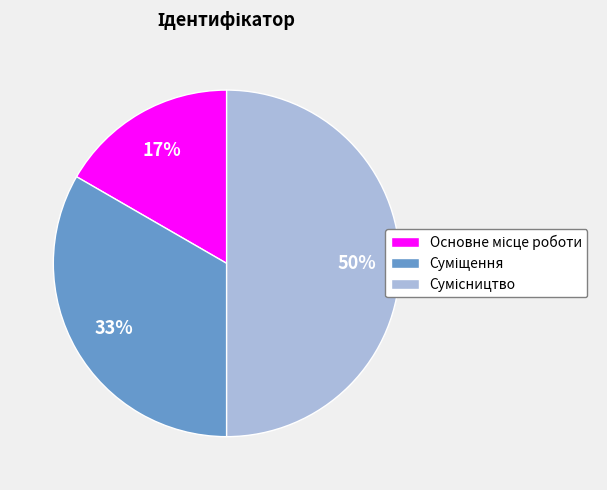

To the nearest percent, what is the average slice percentage?

33%